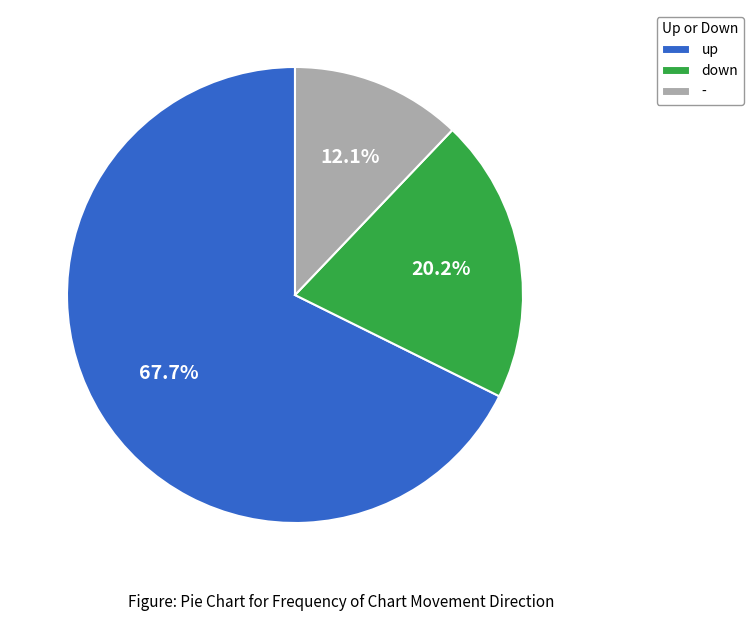

Does up represent more than half of the total?

Yes